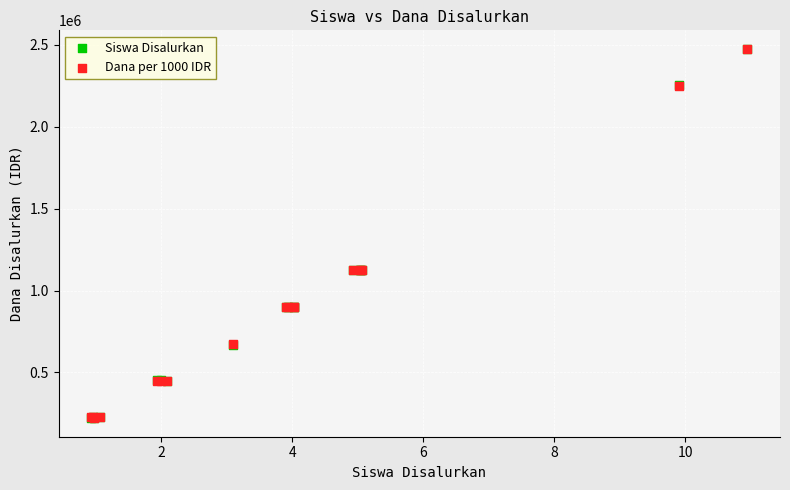

What are all the series names shown in the legend?

Siswa Disalurkan, Dana per 1000 IDR